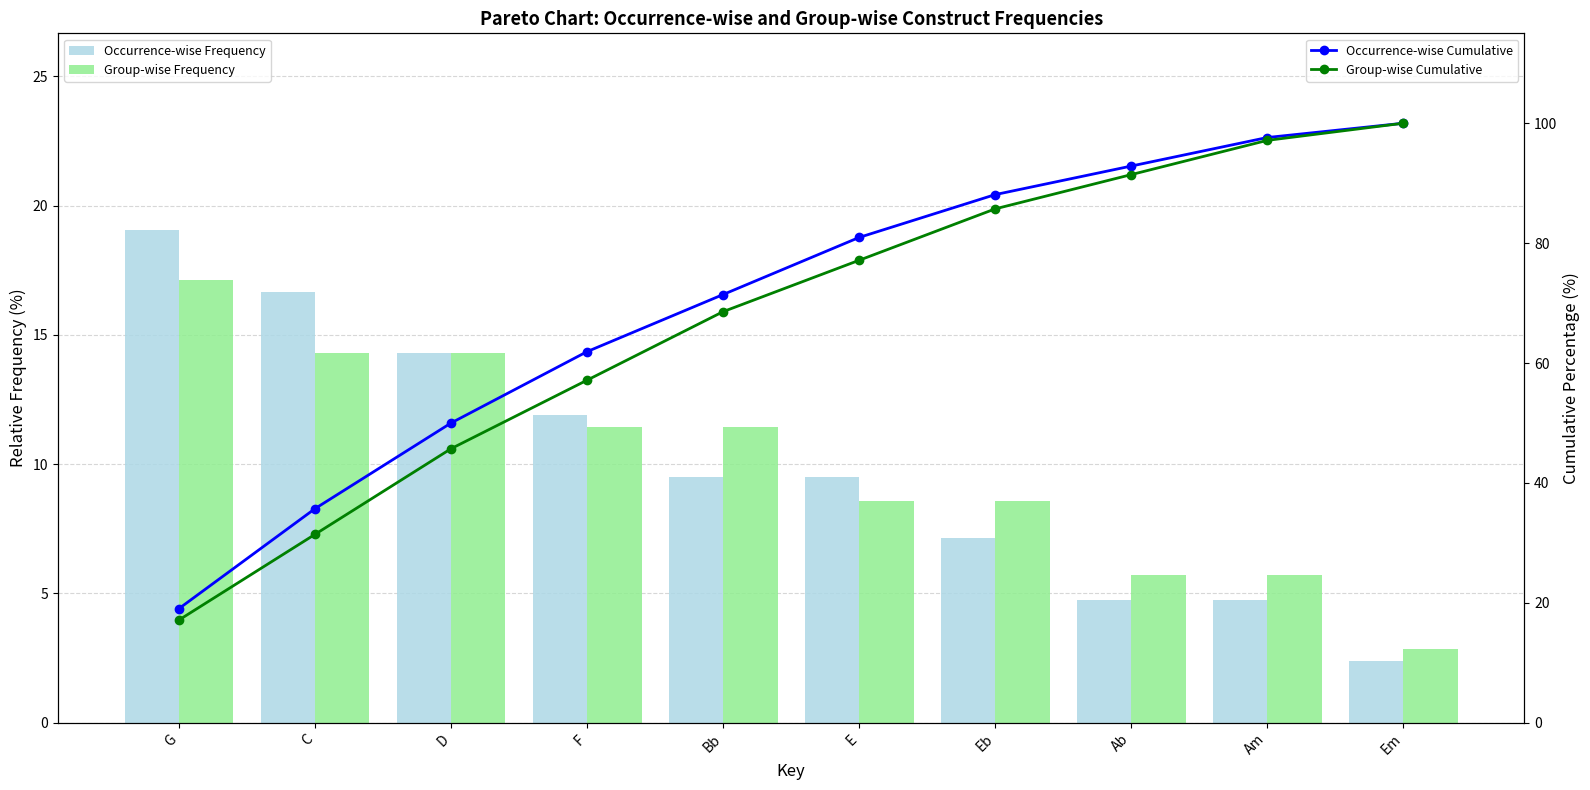

Which category has the highest value across all series?

Em